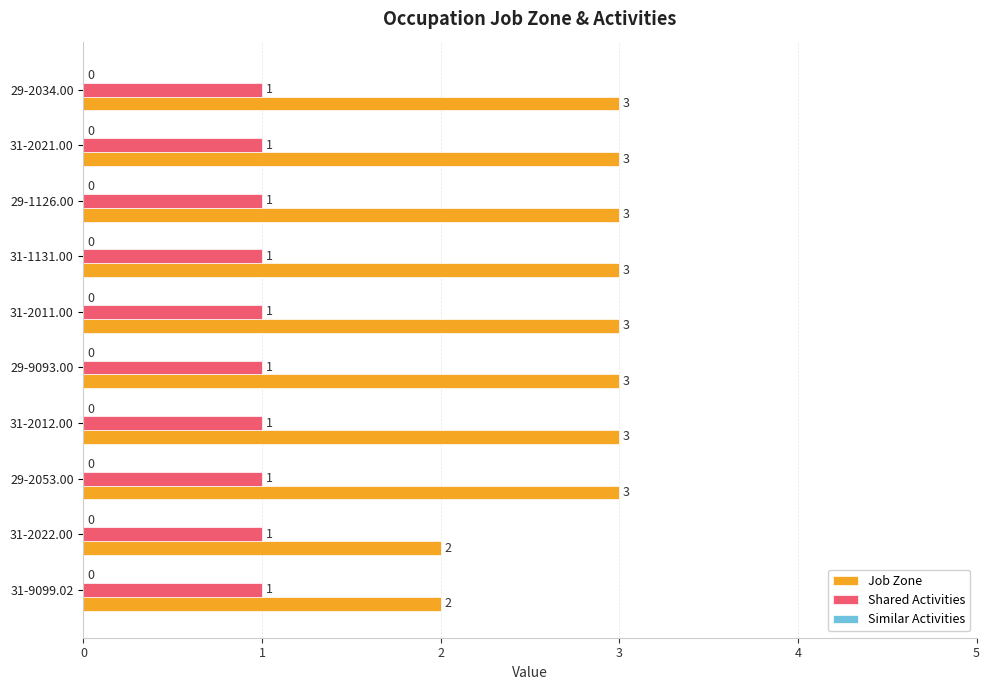

What is the average value of the Shared Activities series?

1